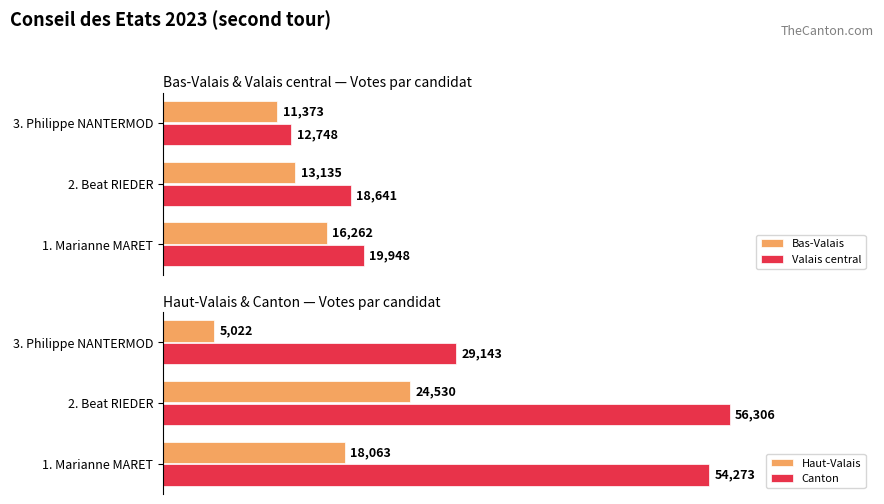

What is the smallest value displayed?

5022